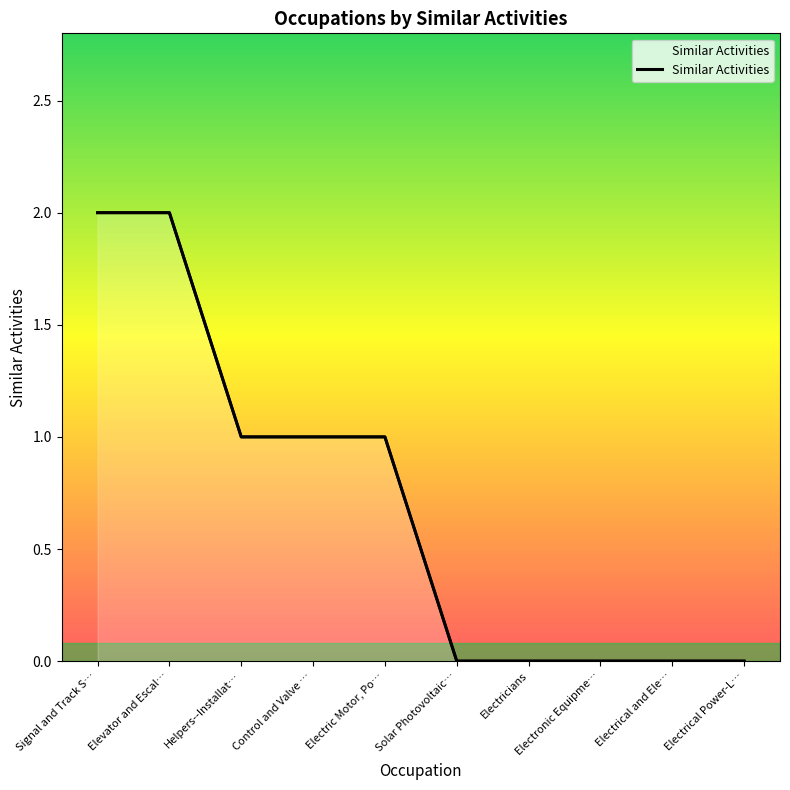

What is the maximum value shown in the chart?

2